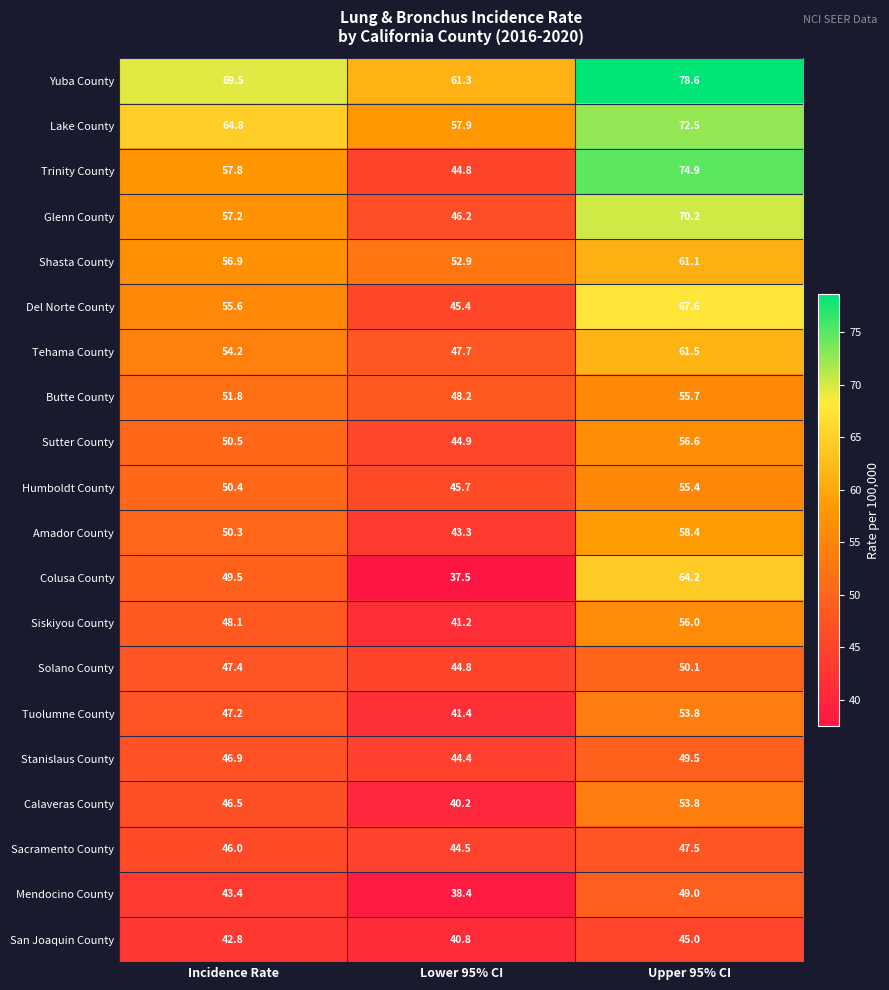

What is the total value across all series at Lower 95% CI?

911.5